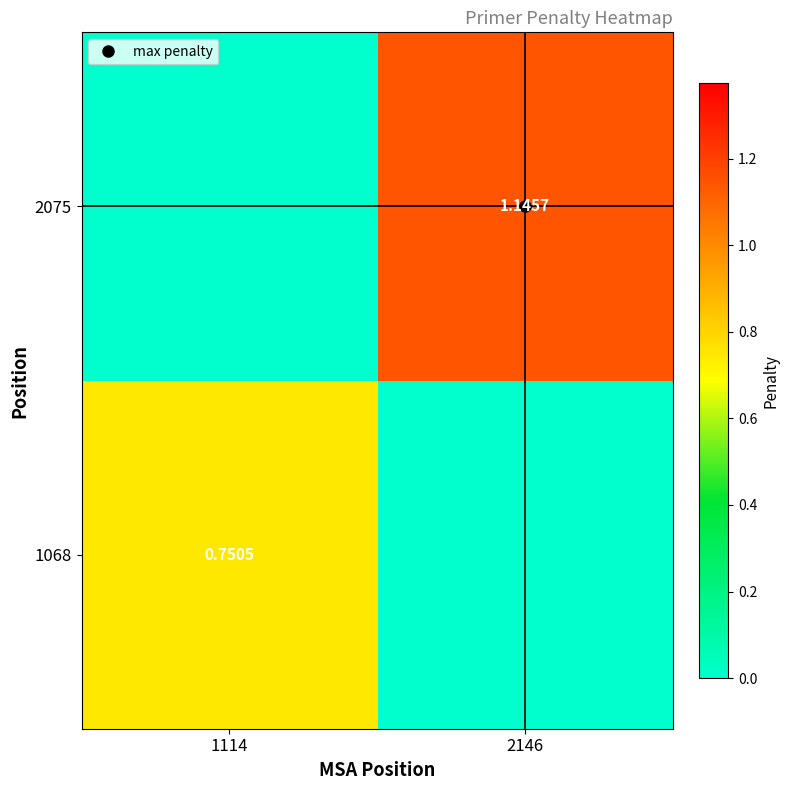

Rank the categories by 2075 value from highest to lowest.

2146, 1114